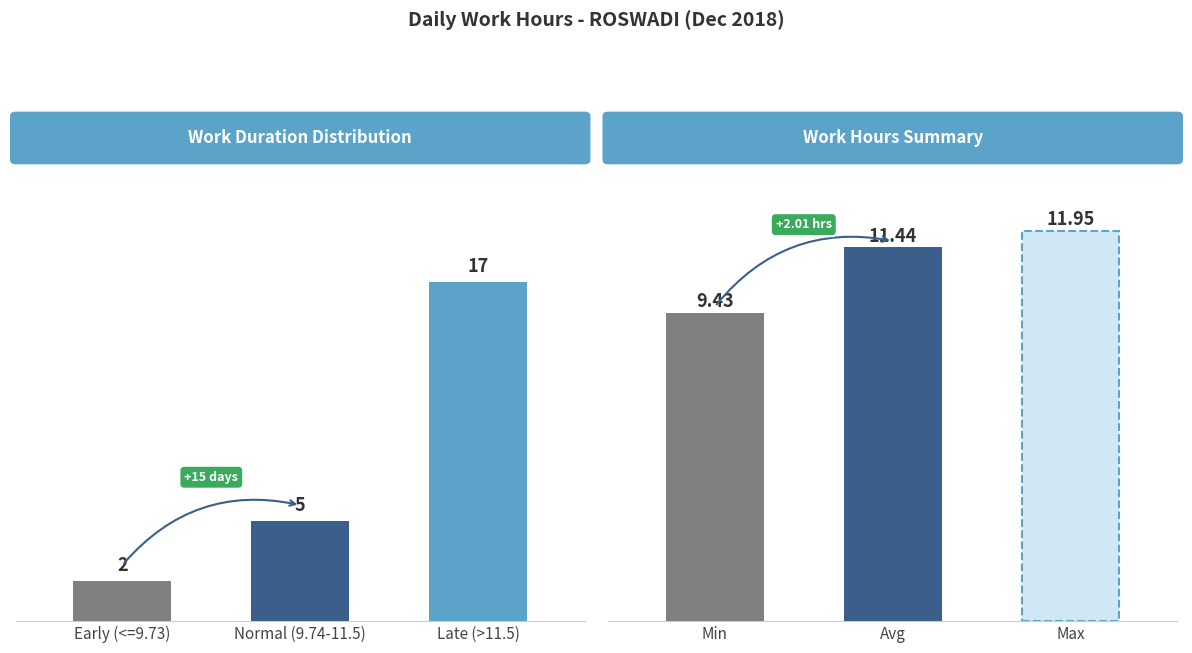

Which has a higher value, Late (>11.5) or Normal (9.74-11.5)?

Late (>11.5)